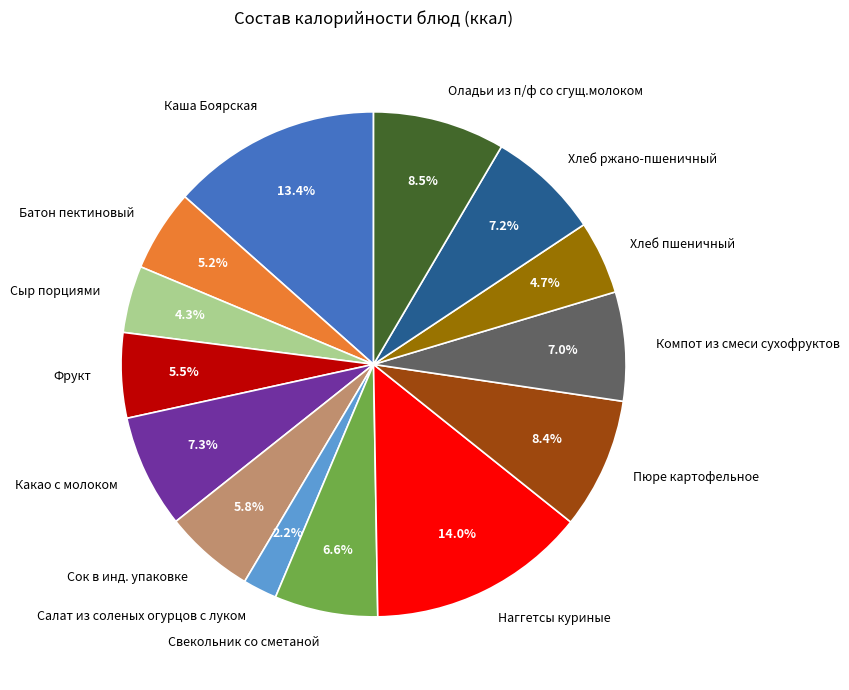

Which has a higher value, Каша Боярская or Хлеб ржано-пшеничный?

Каша Боярская